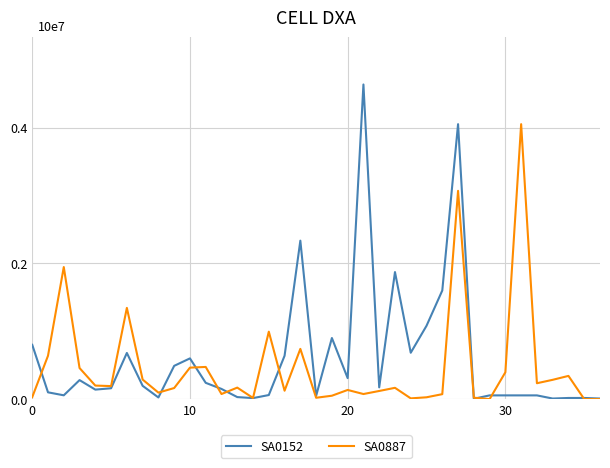

Does the chart display data point markers on the line(s)?

No